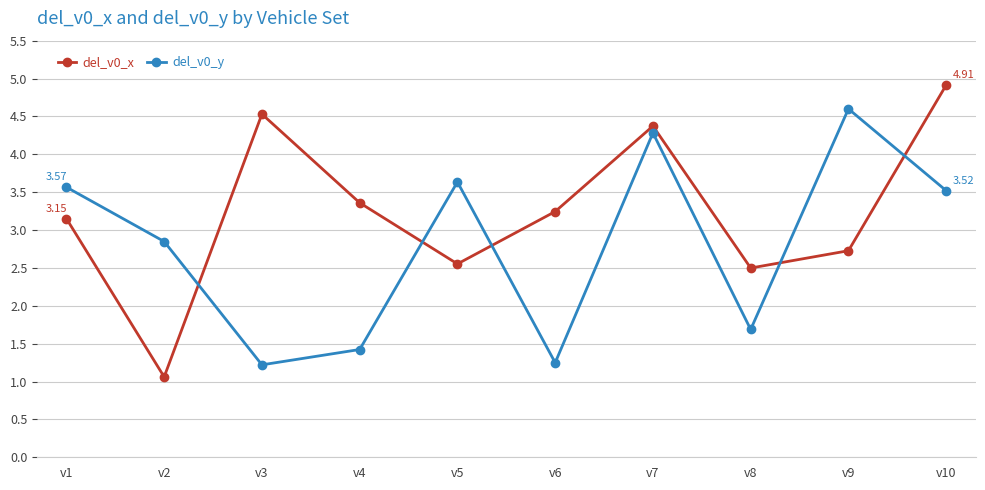

What is the sum of all del_v0_y values?

28.0